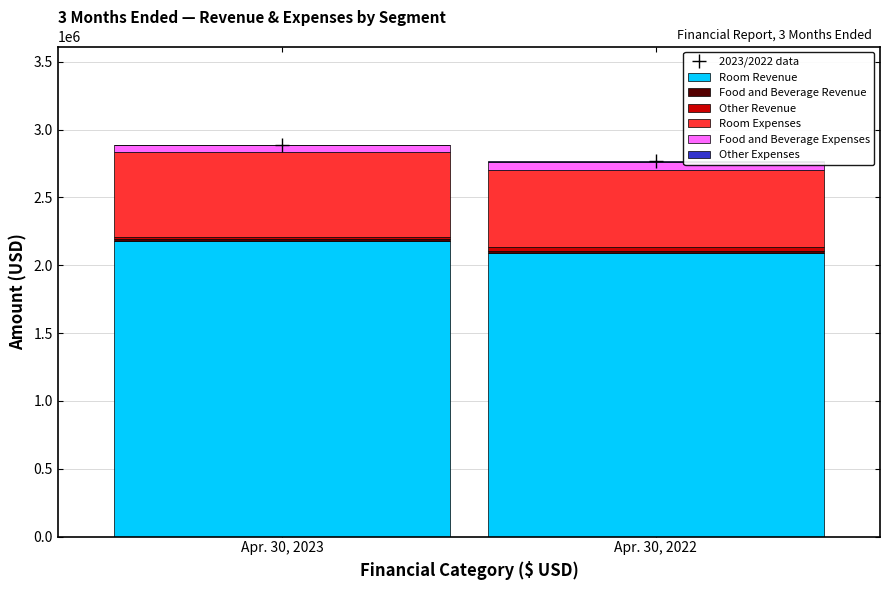

At which label does Room Revenue reach its peak?

Apr. 30, 2023